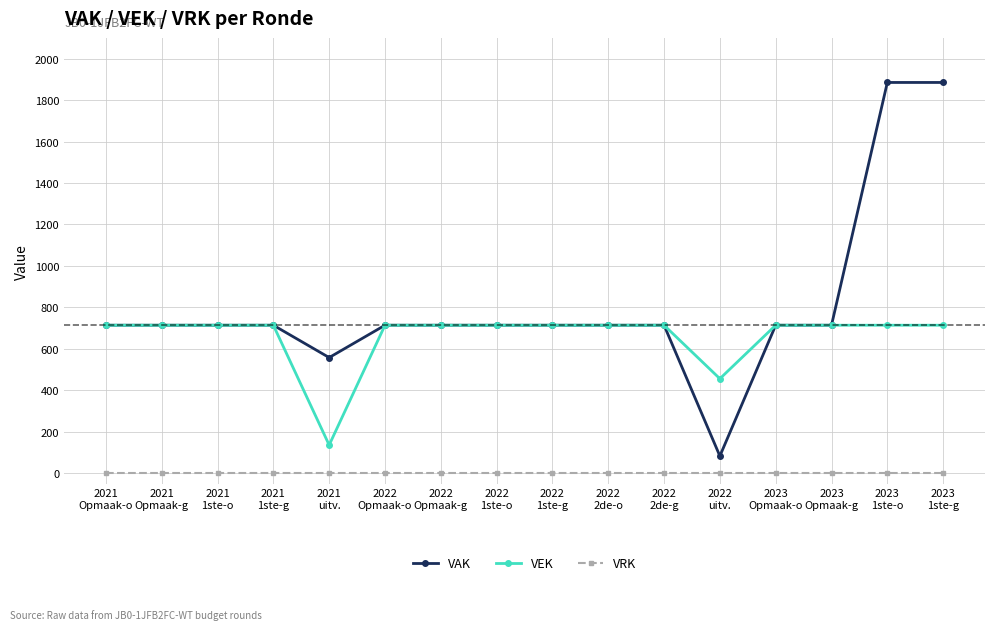

True or false: VAK and VRK cross at least once.

False